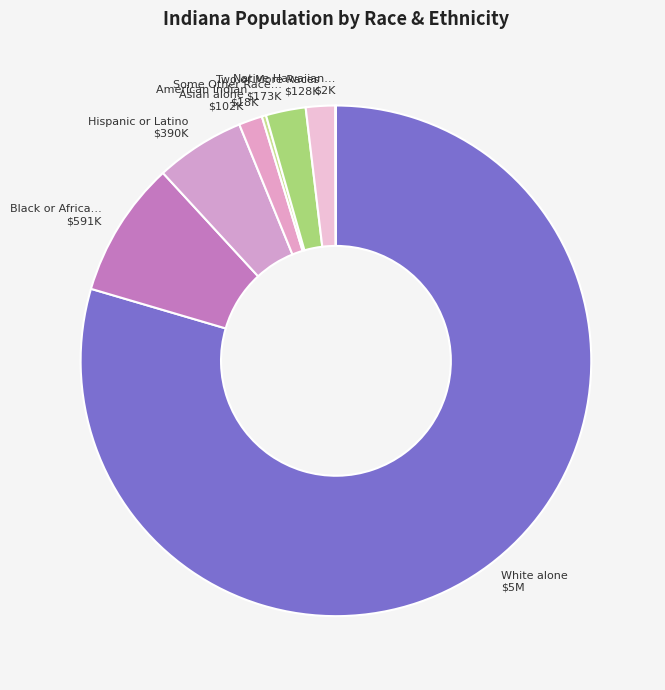

Which slice is the largest?

White alone $5M